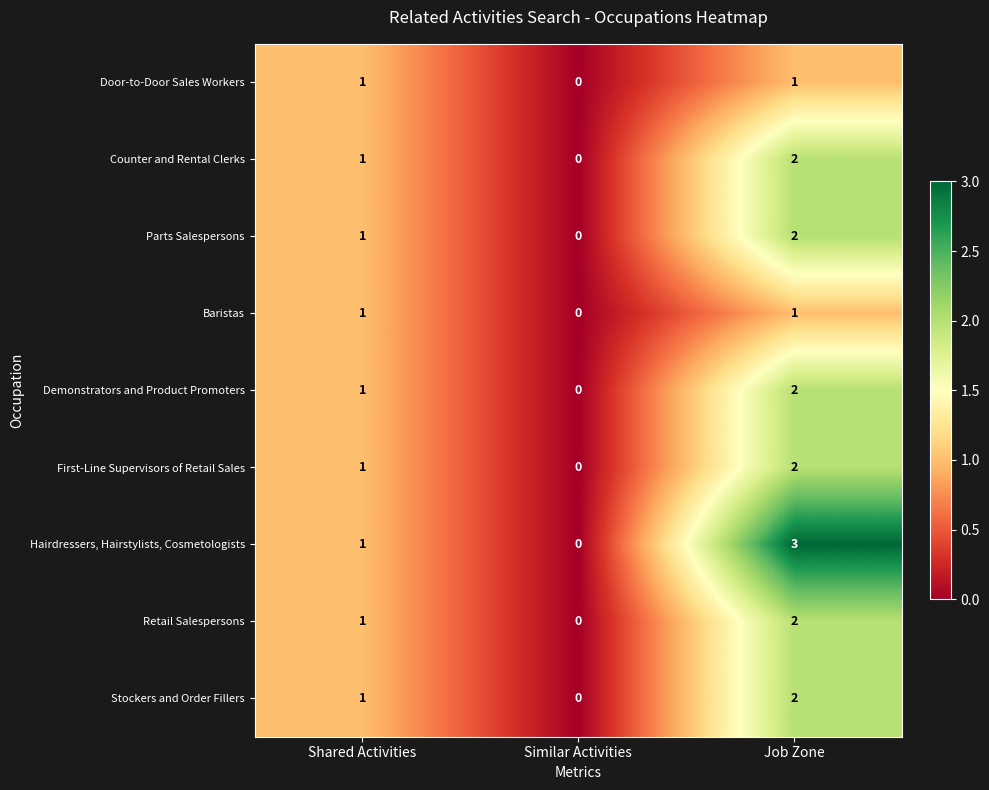

True or false: Demonstrators and Product Promoters has a value of 0 at Similar Activities.

True